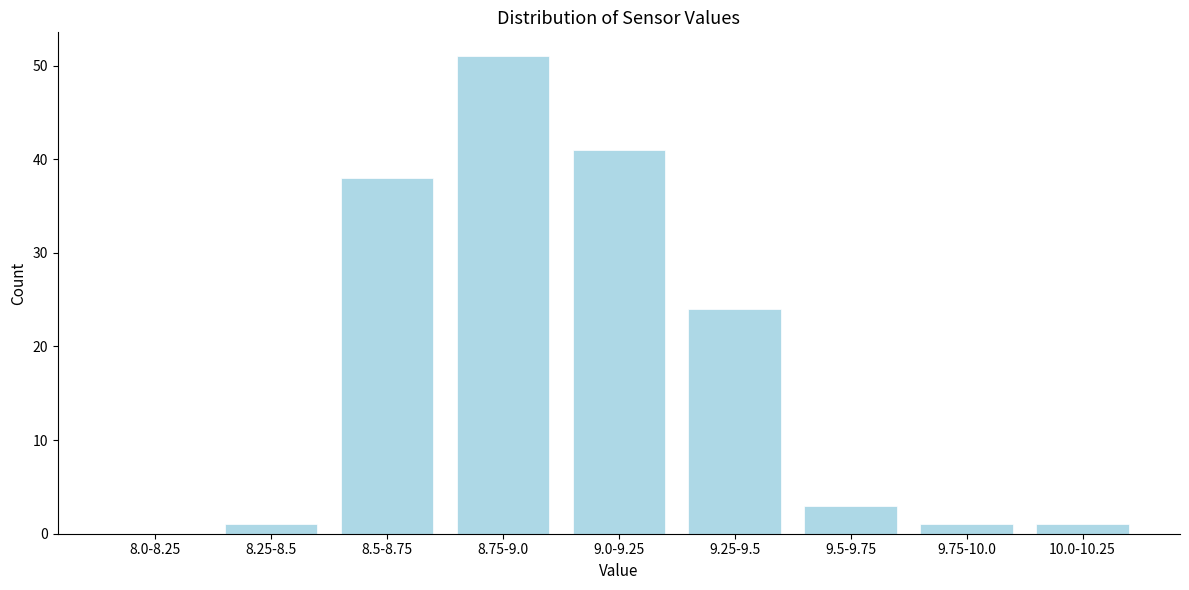

Reading left to right, what are all the values shown in this chart?

8.0-8.25=0	8.25-8.5=1	8.5-8.75=38	8.75-9.0=51	9.0-9.25=41	9.25-9.5=24	9.5-9.75=3	9.75-10.0=1	10.0-10.25=1